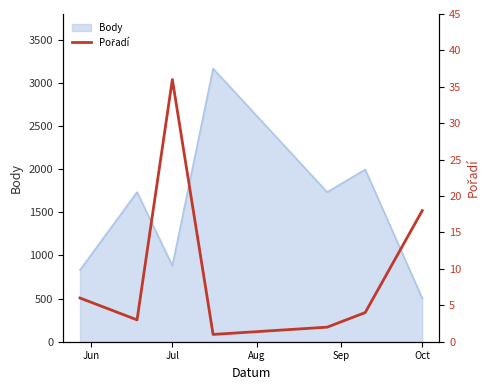

How many data points are less than 4?

3